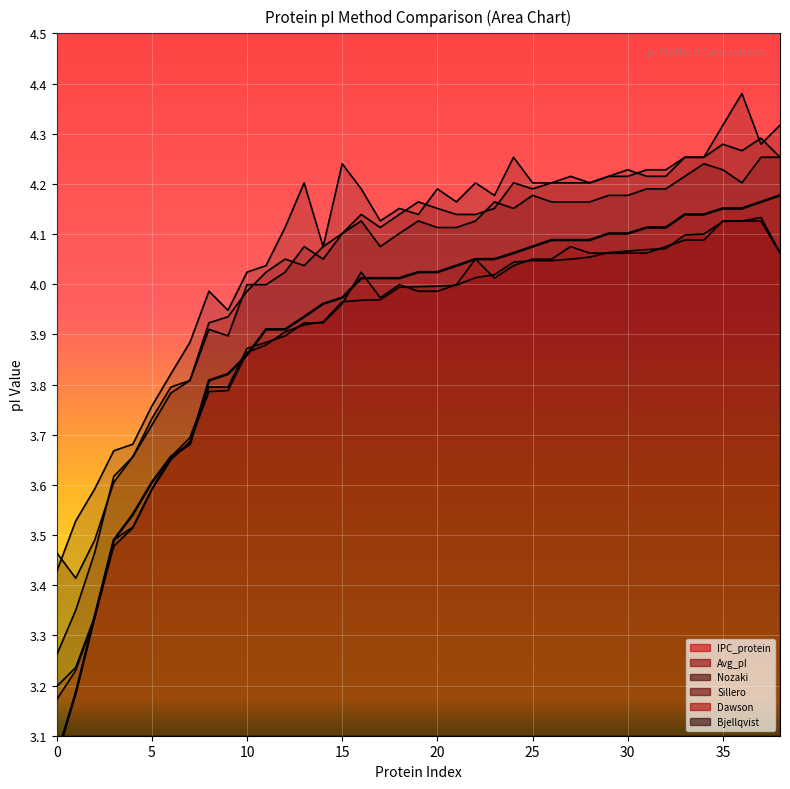

The chart shows a value of 4.1 at 32. True or false?

True